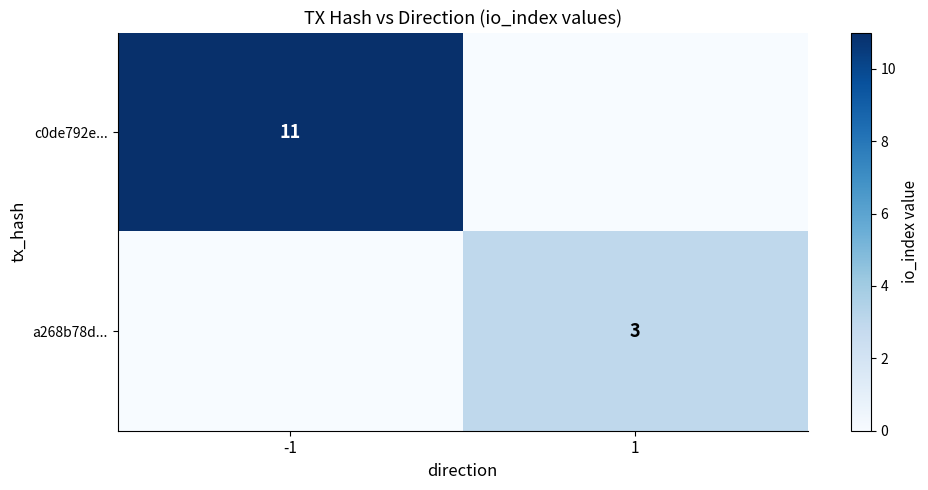

True or false: c0de792e... has a value of 11 at -1.

True